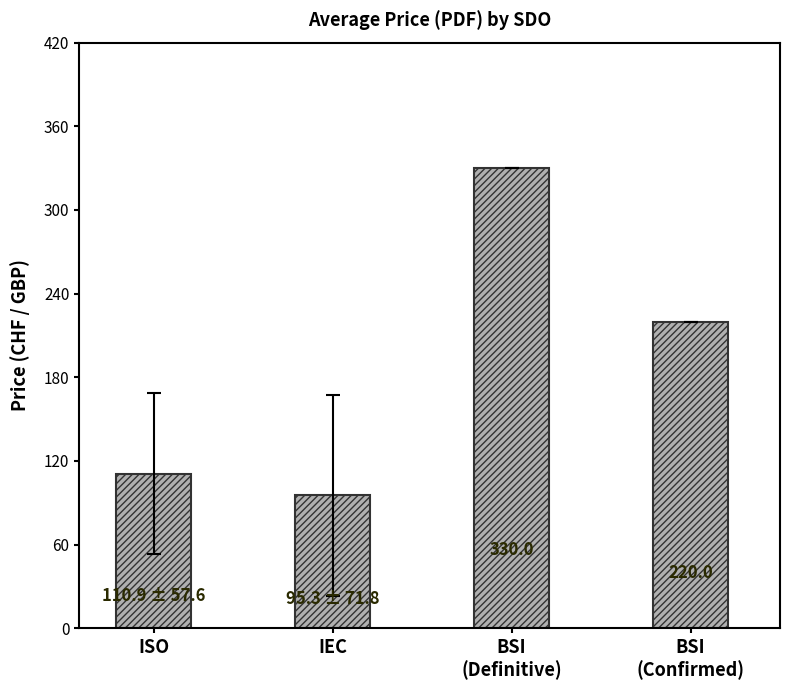

What position from the left is BSI
(Confirmed)?

4